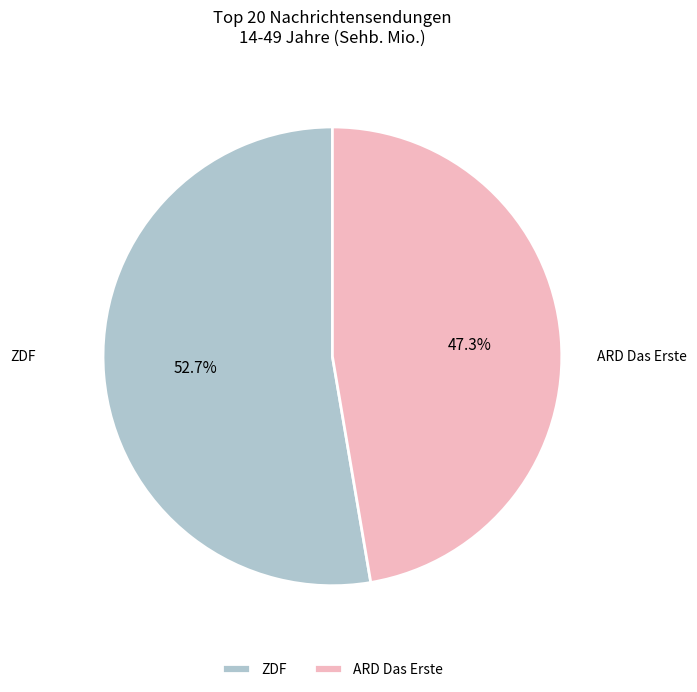

What percentage is the ZDF slice, to the nearest percent?

53%